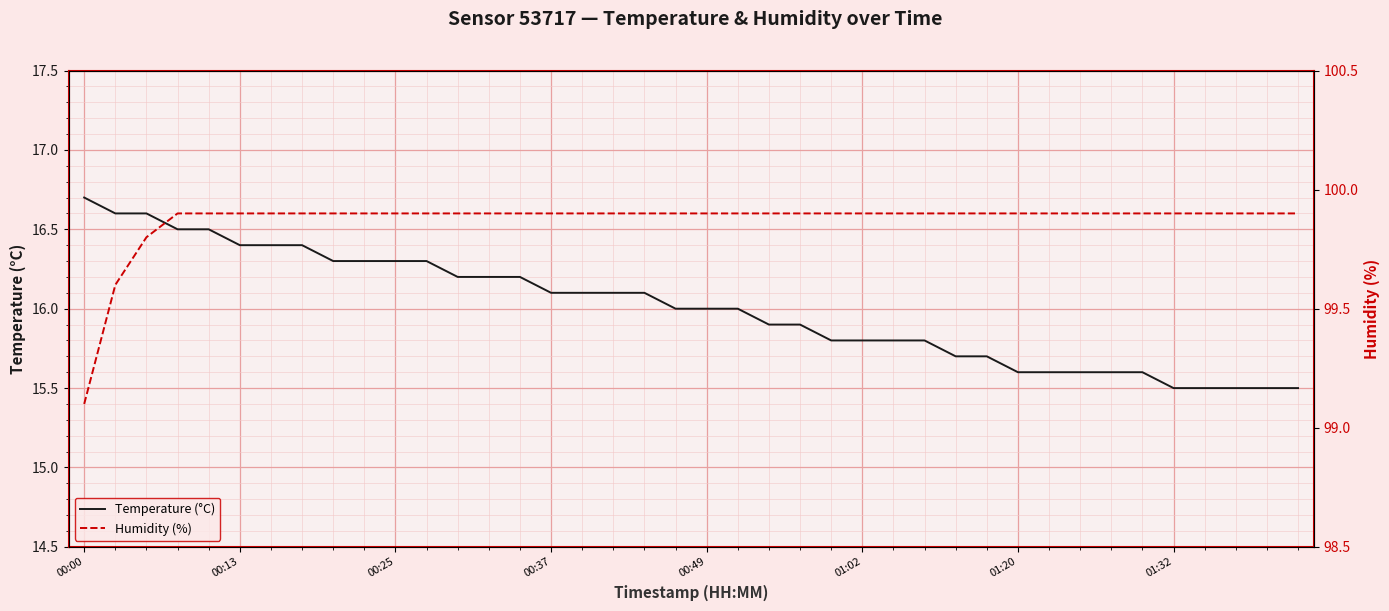

Which category has the highest value across all series?

00:37